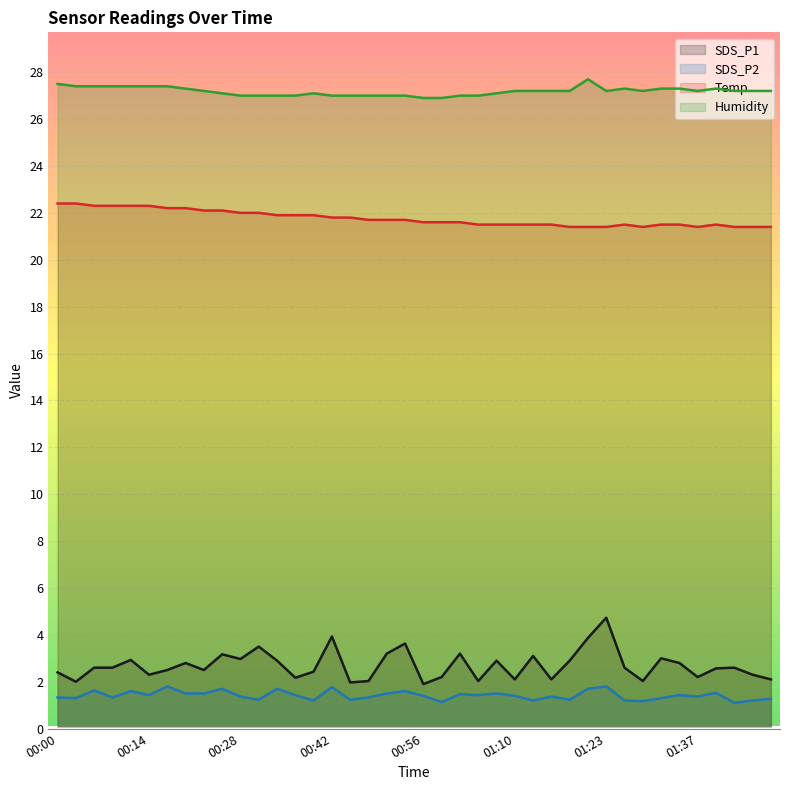

Which series changed the most between 00:59 and 01:12?

SDS_P1